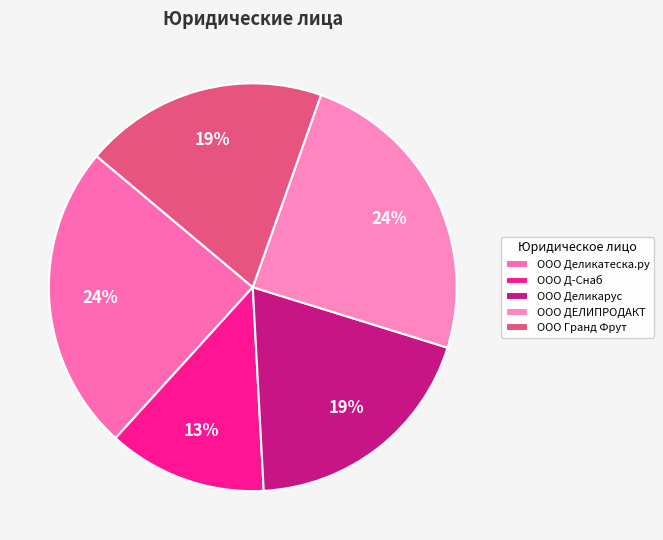

Does ООО ДЕЛИПРОДАКТ represent more than half of the total?

No